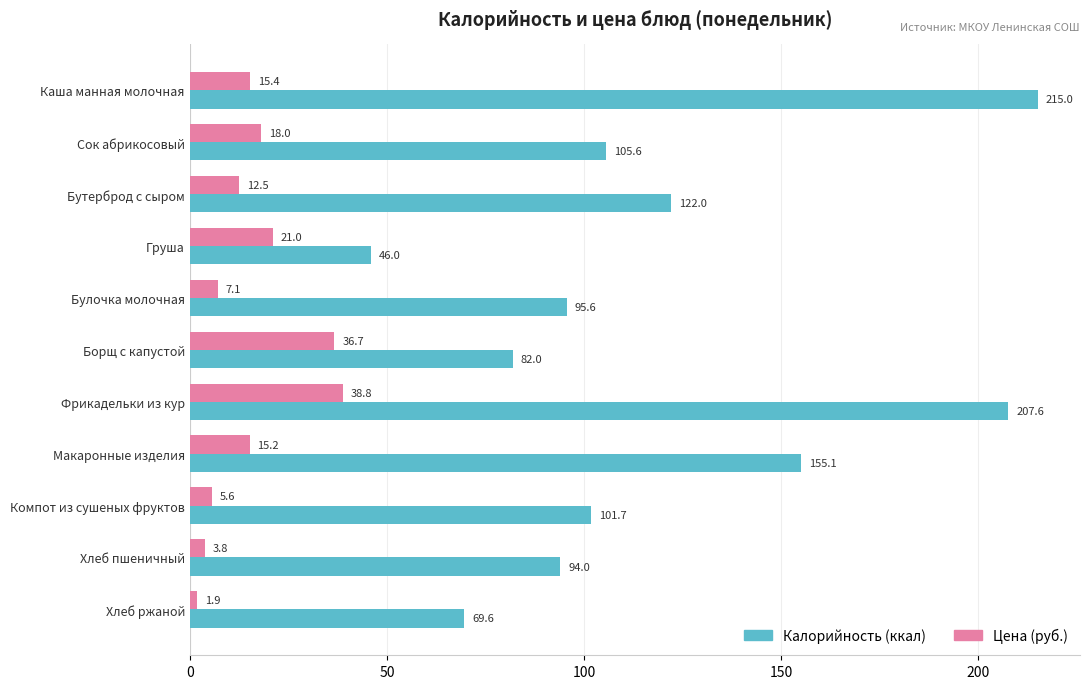

Which series has the widest spread of values?

Калорийность (ккал)